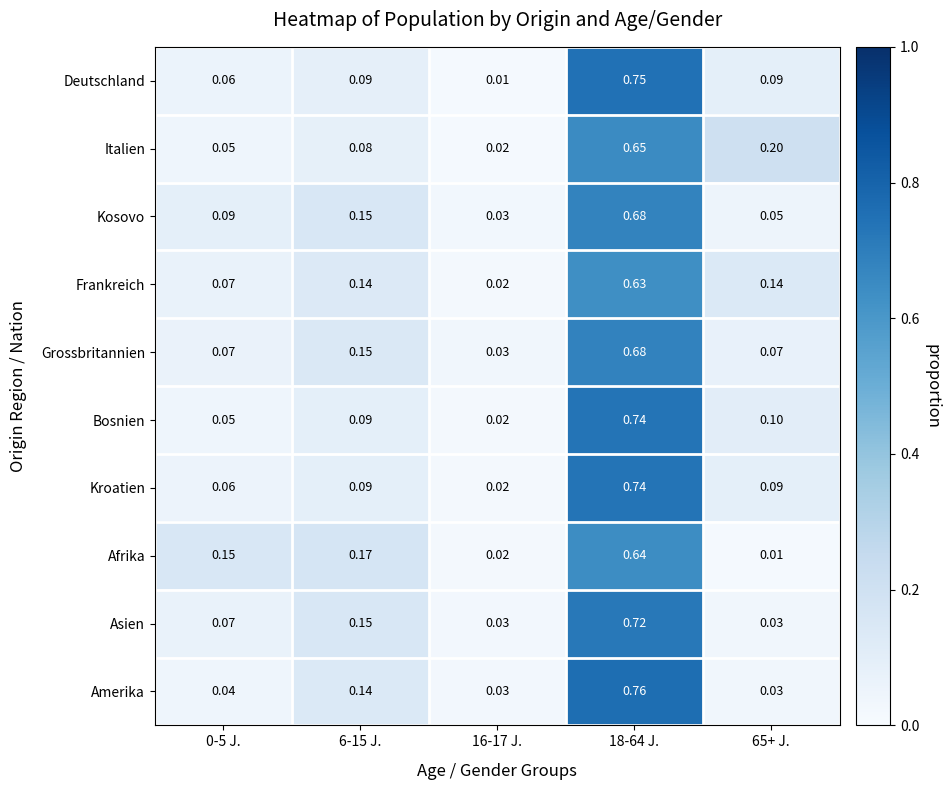

Between 0-5 J. and 6-15 J., which series saw the biggest shift?

Amerika